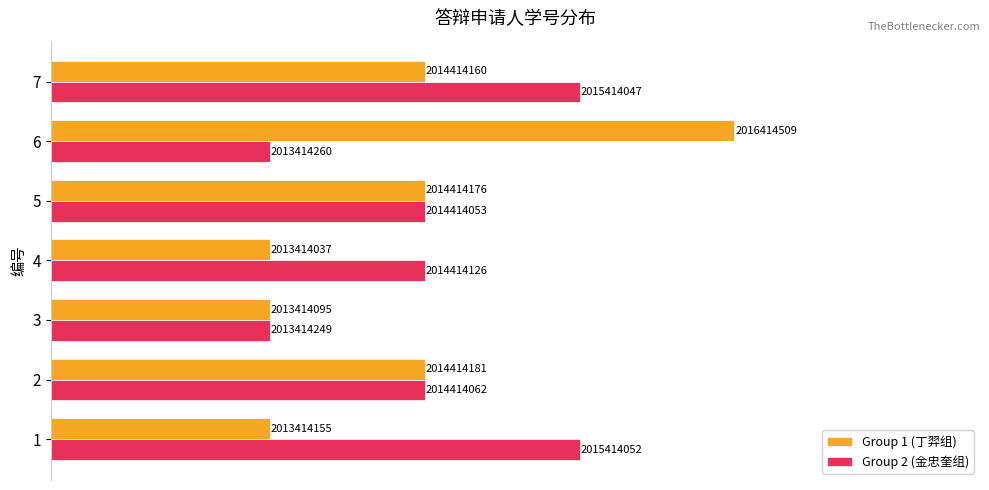

What are all the series names shown in the legend?

Group 1 (丁羿组), Group 2 (金忠奎组)